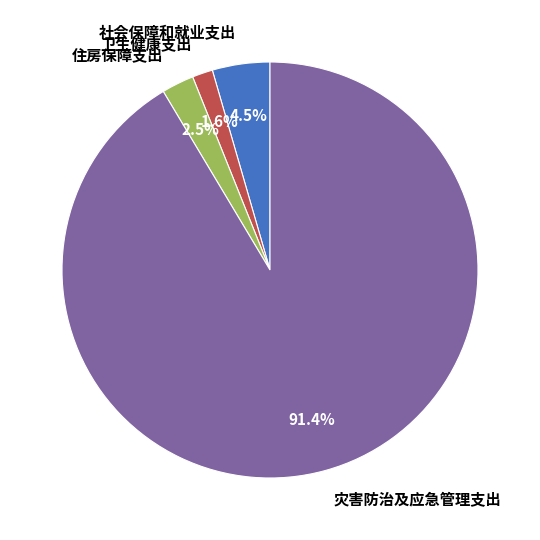

What portion of the pie excludes 灾害防治及应急管理支出?

8.6%